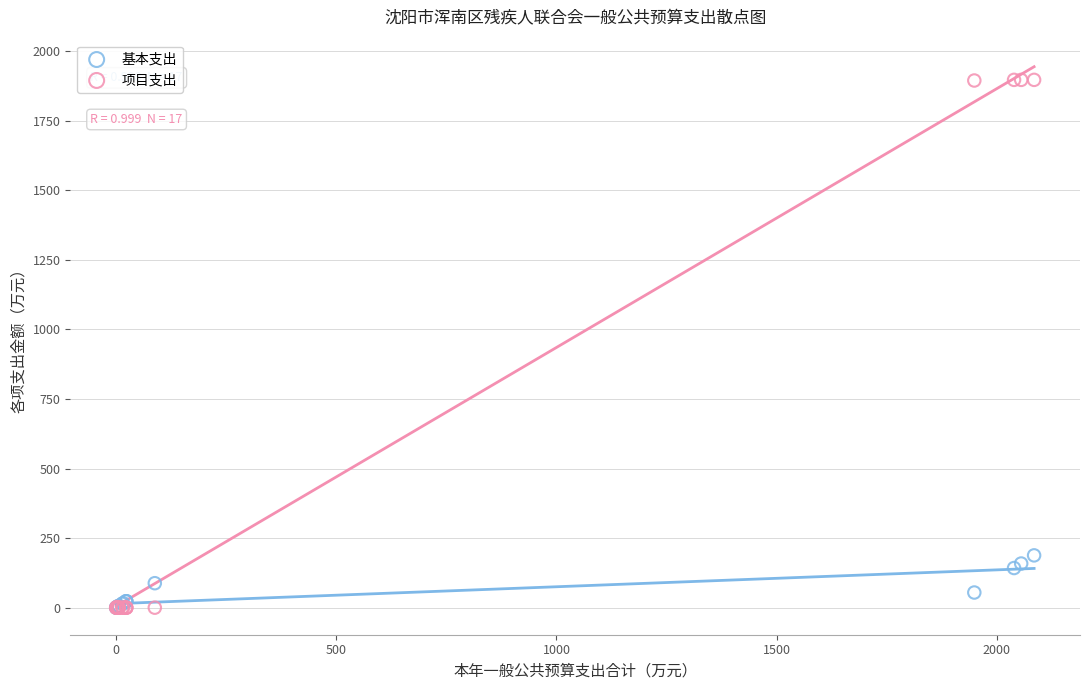

Which series contains the highest Y value?

项目支出